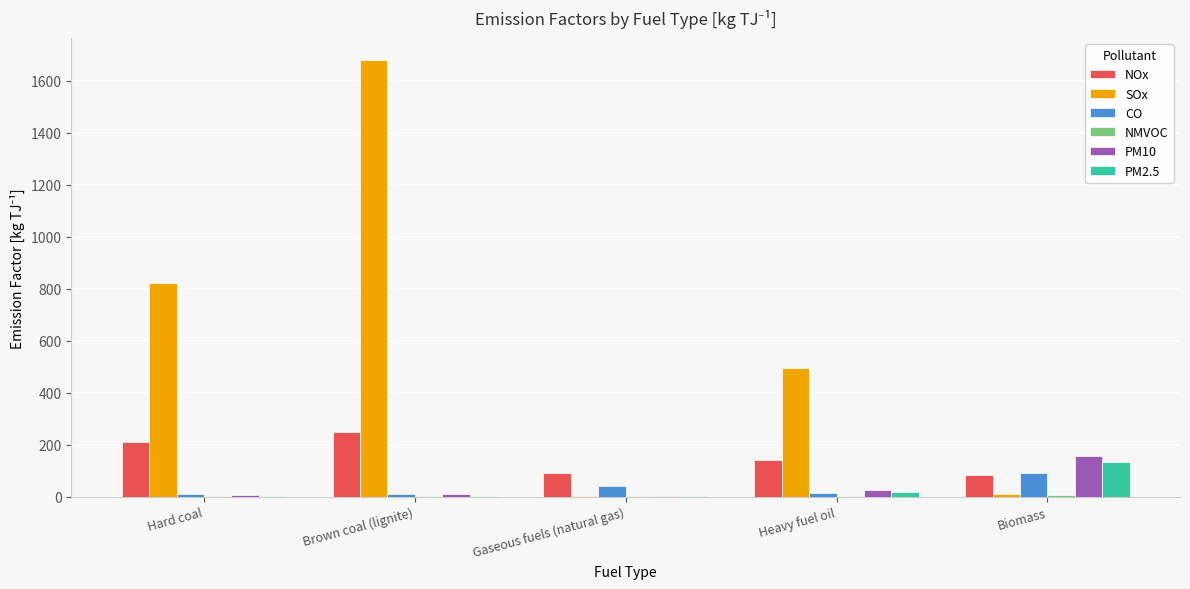

Which category has the highest value in the SOx series?

Brown coal (lignite)